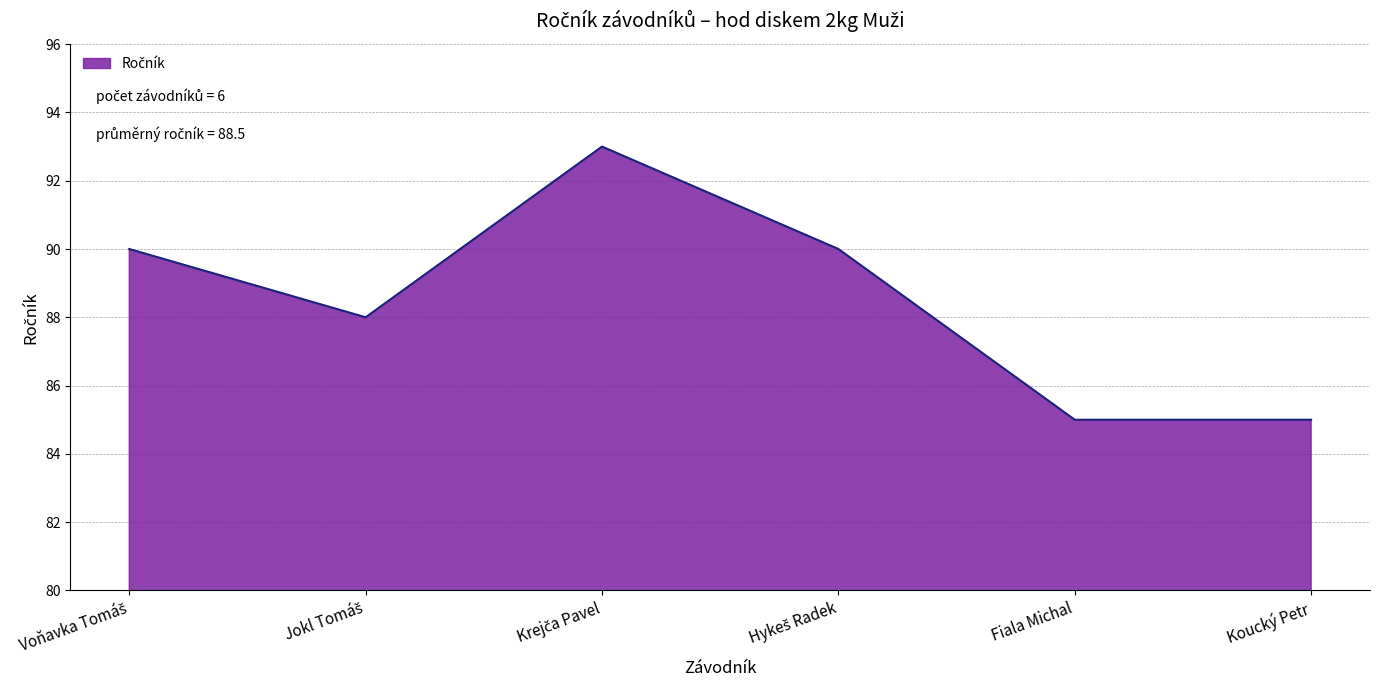

True or false: the data has more than 0 interior local peaks.

True